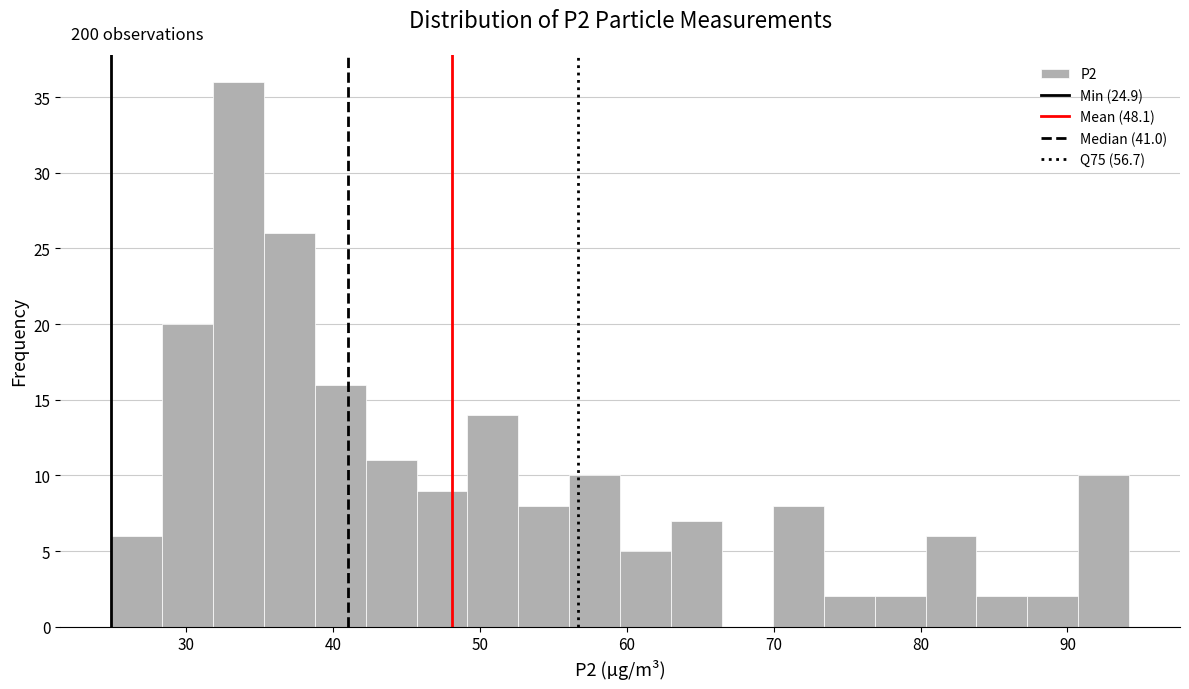

Around what value on the x-axis is the tallest bar? Give the approximate position of its centre, as read against the axis.

34